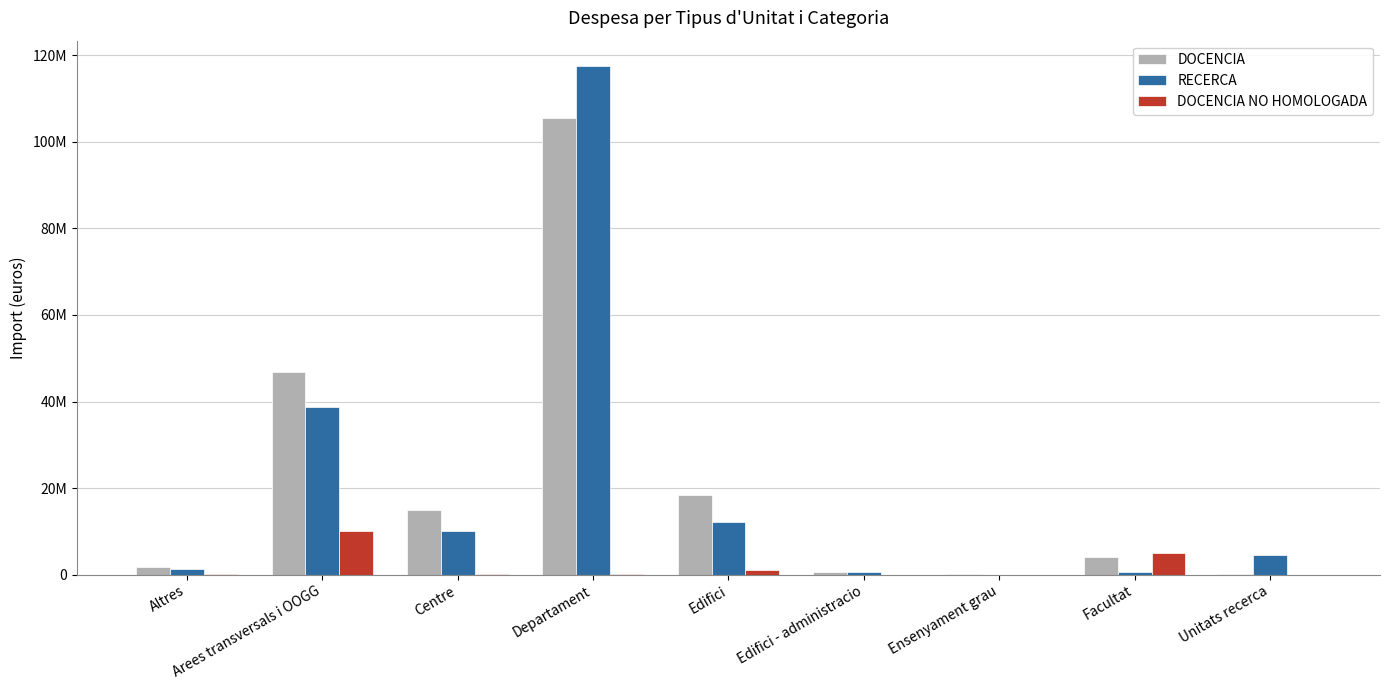

Is the value of DOCENCIA at Arees transversals i OOGG greater than the value of RECERCA at Edifici - administracio?

Yes